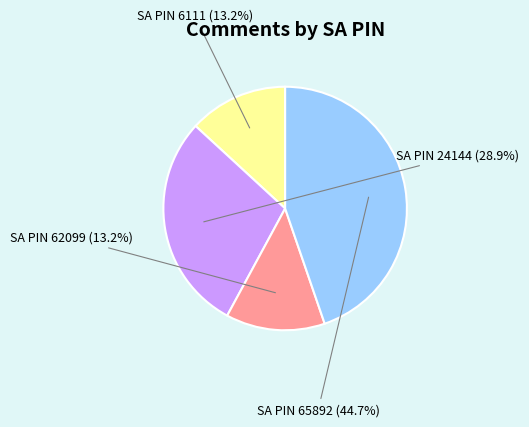

How many segments does this pie chart have?

4